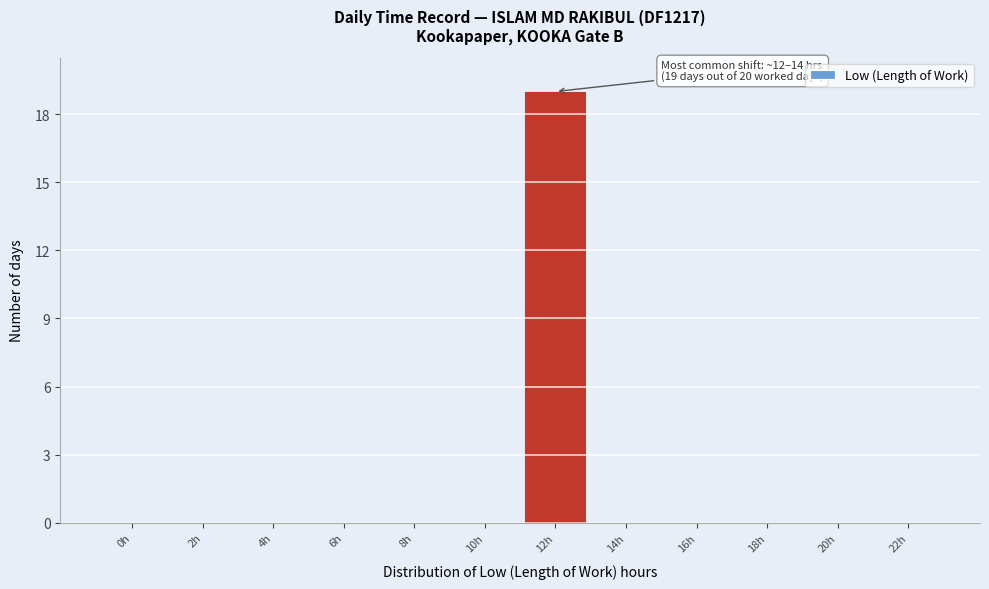

Reading right to left, extract all data points from this chart.

22h=0	20h=0	18h=0	16h=0	14h=0	12h=19	10h=0	8h=0	6h=0	4h=0	2h=0	0h=0